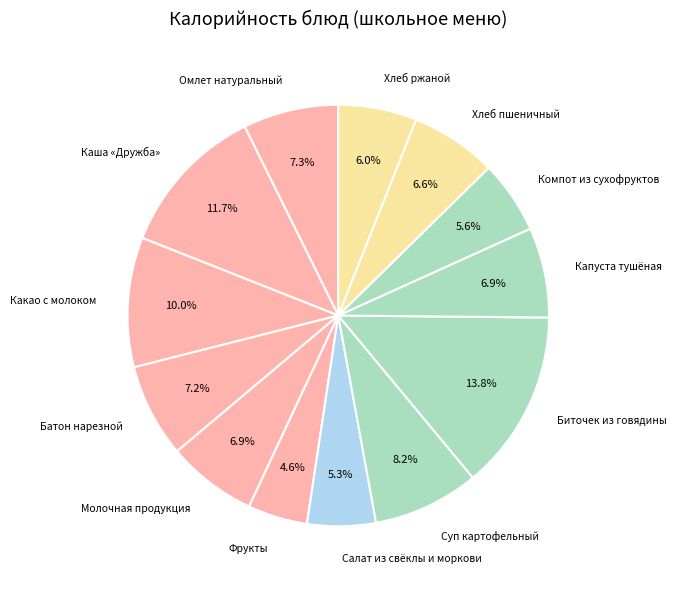

Between Фрукты and Биточек из говядины, which is larger?

Биточек из говядины